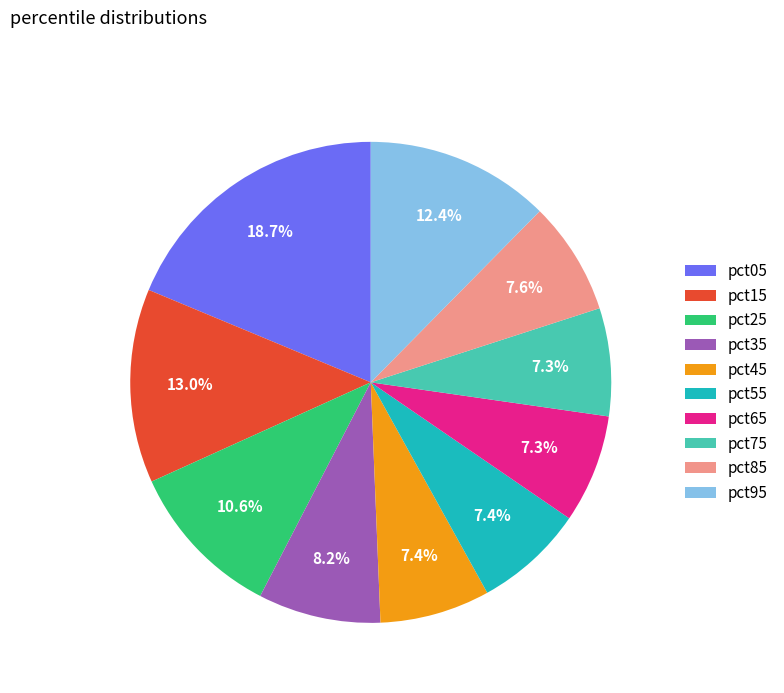

Between pct45 and pct95, which is larger?

pct95